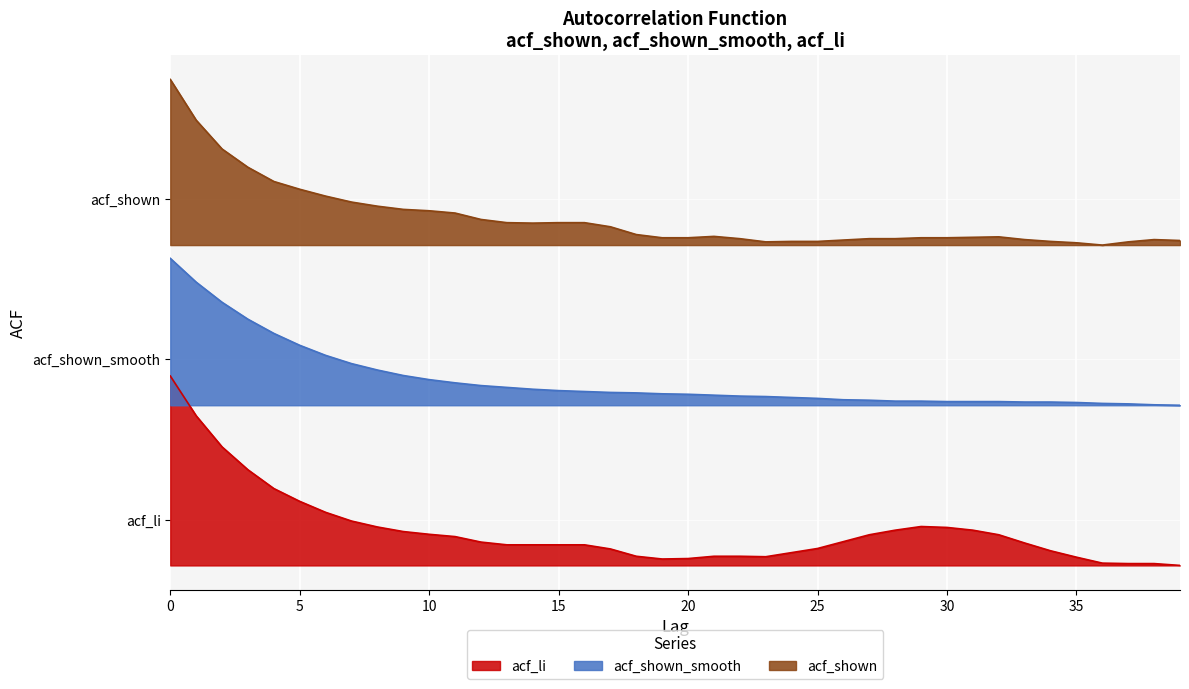

Which has a higher value, 20 or 37?

20